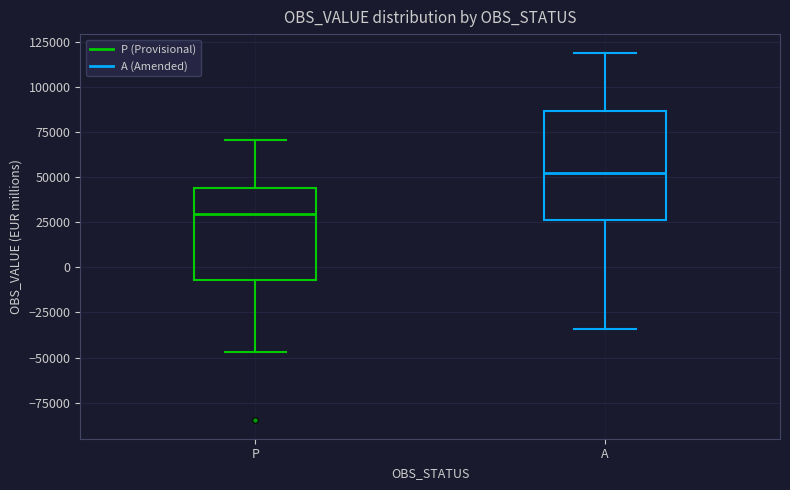

Where does the median line of the box for P sit on the y-axis? The values are not printed on the chart, so give them approximately, as read against the axis.

30000